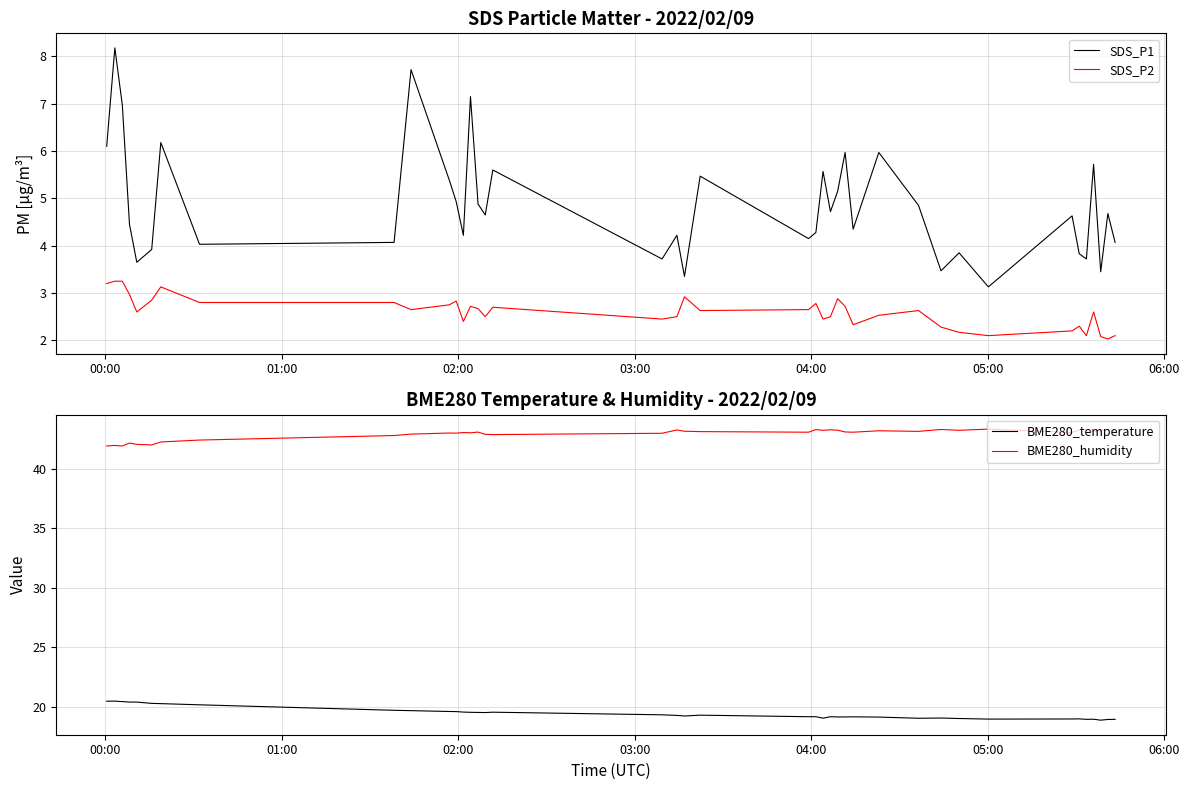

True or false: SDS_P1 and SDS_P2 intersect in this chart.

False